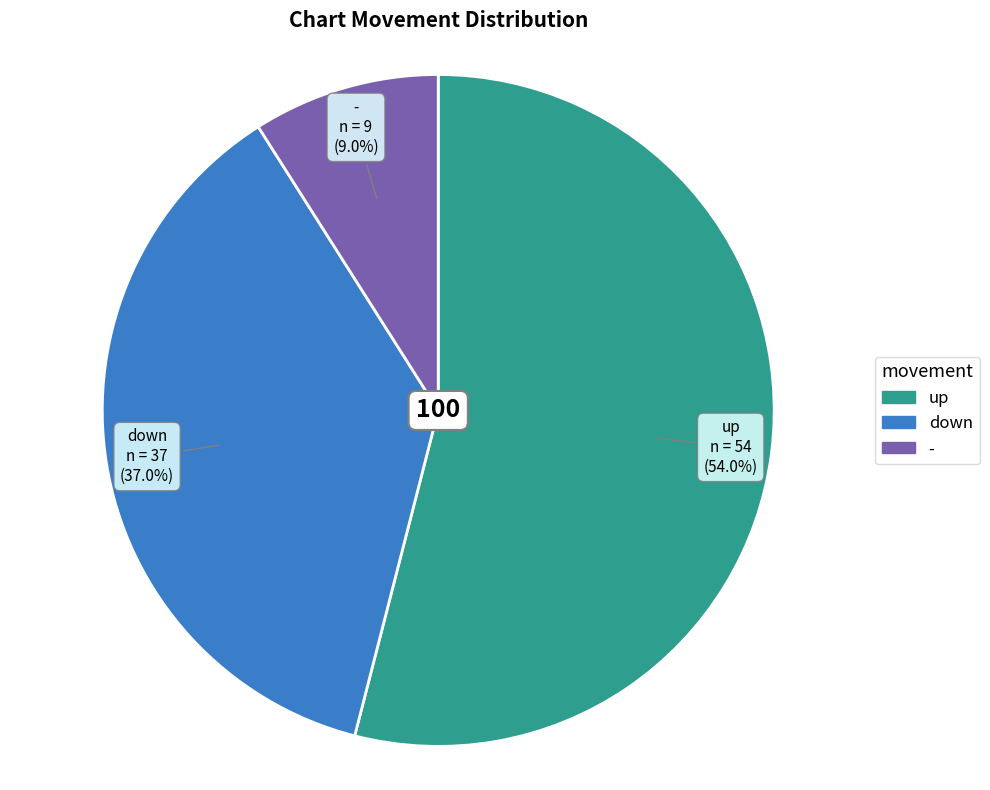

How many segments does this pie chart have?

3